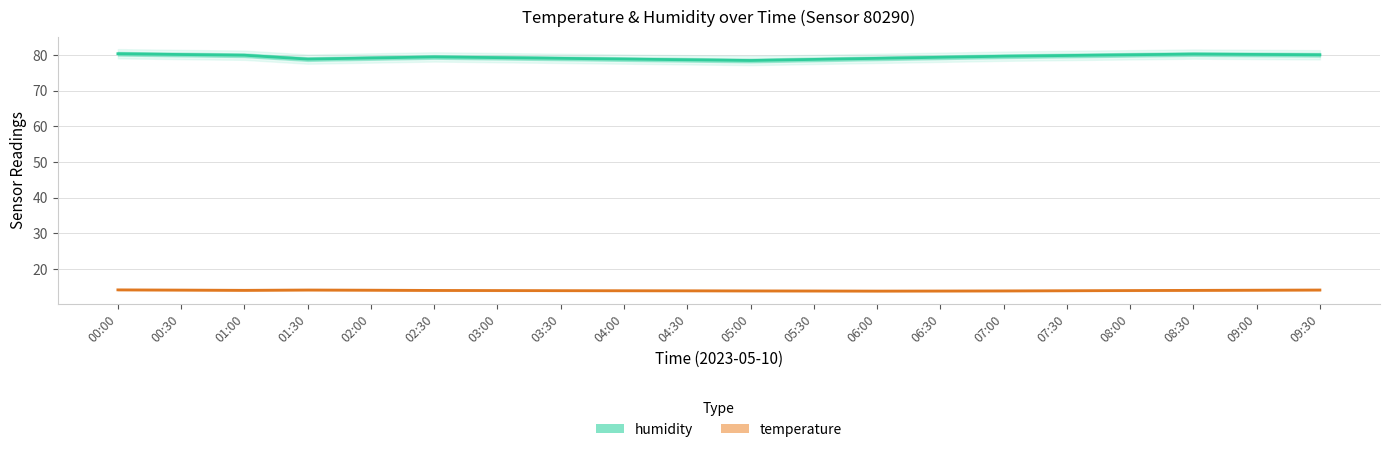

What is the maximum value shown in the chart?

80.4